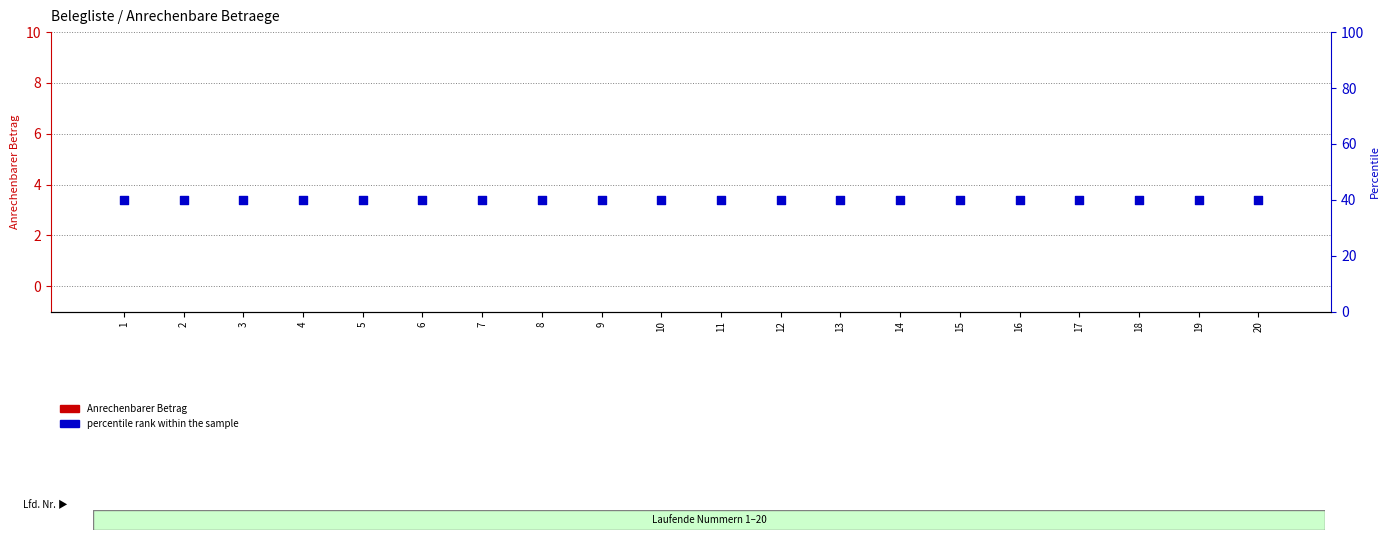

At which category is the sum across all series the highest?

1